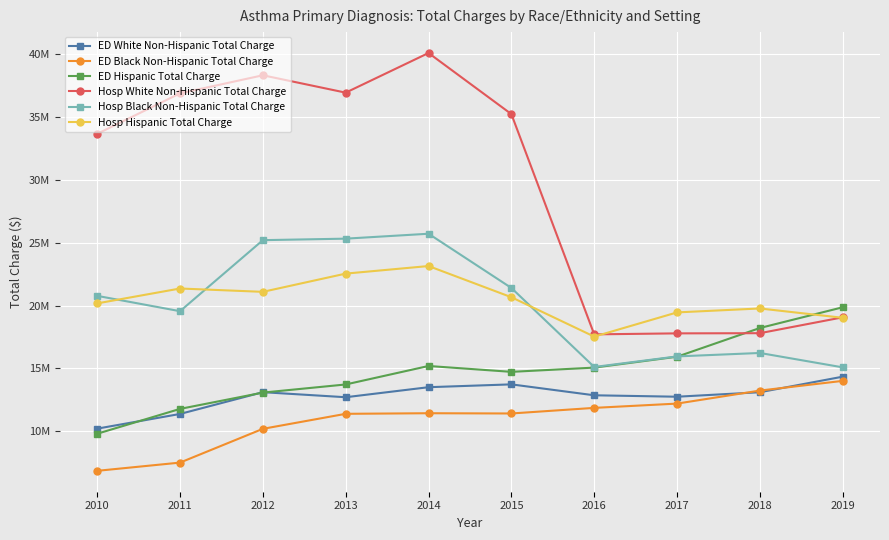

What are all the series names shown in the legend?

ED White Non-Hispanic Total Charge, ED Black Non-Hispanic Total Charge, ED Hispanic Total Charge, Hosp White Non-Hispanic Total Charge, Hosp Black Non-Hispanic Total Charge, Hosp Hispanic Total Charge